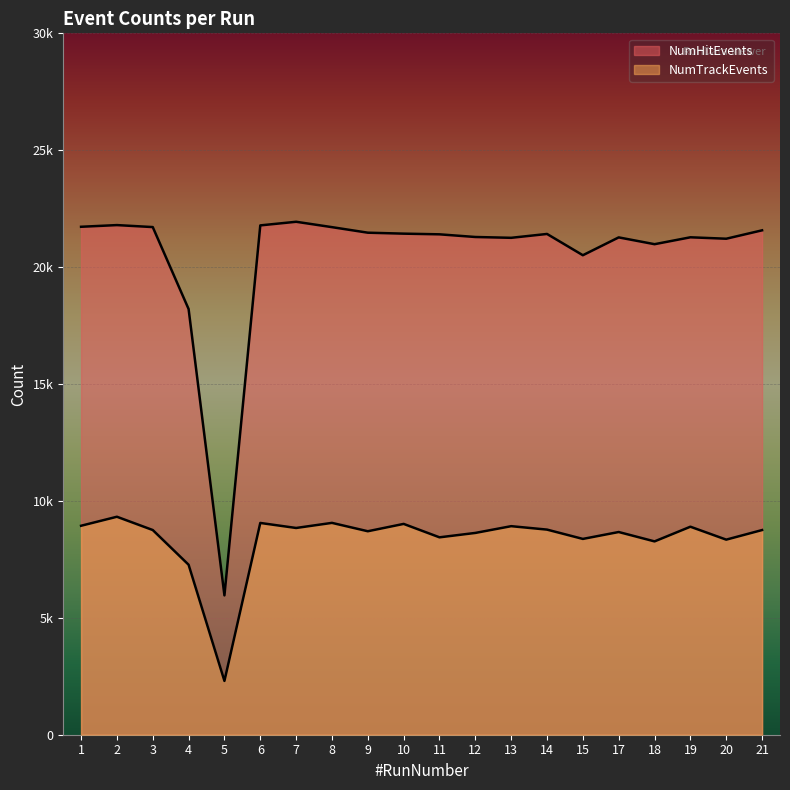

Which series has the widest spread of values?

NumHitEvents